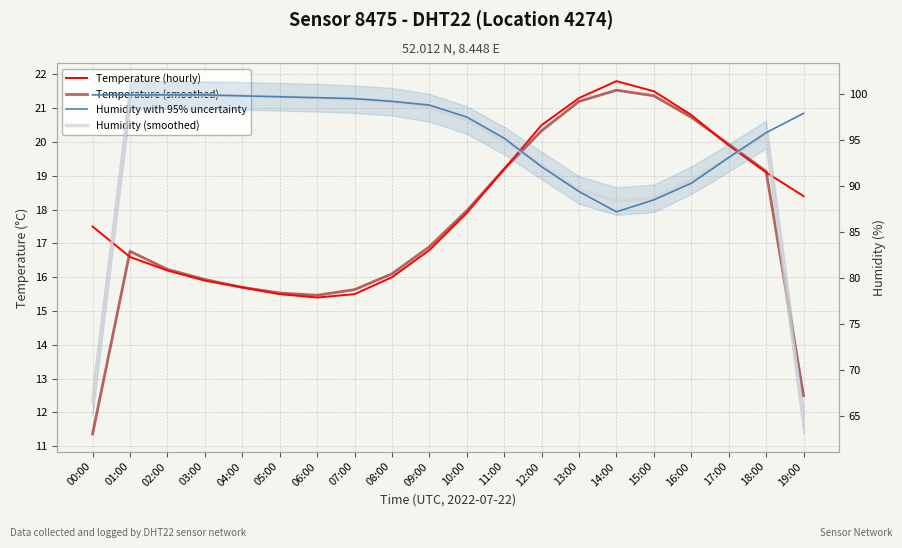

What is the label of the 14th point from the left?

13:00